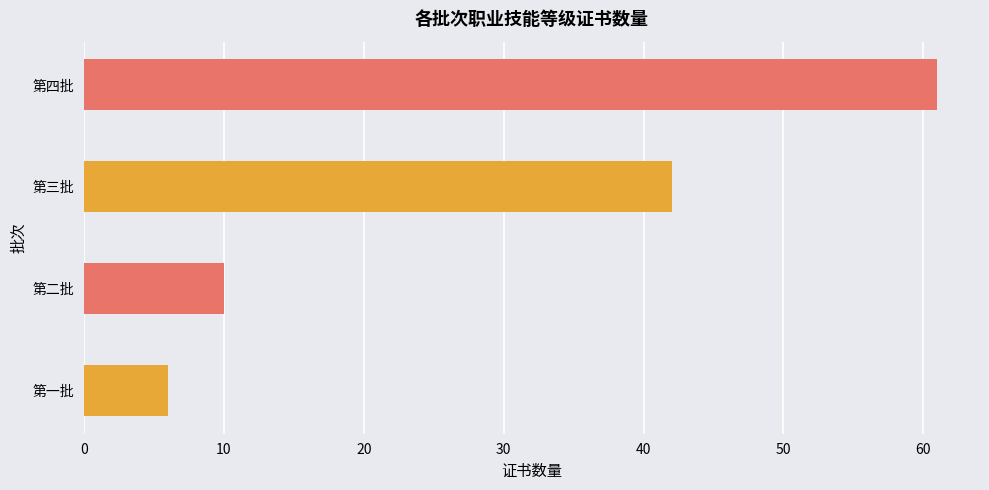

What is the change in value from 第一批 to 第四批?

+55